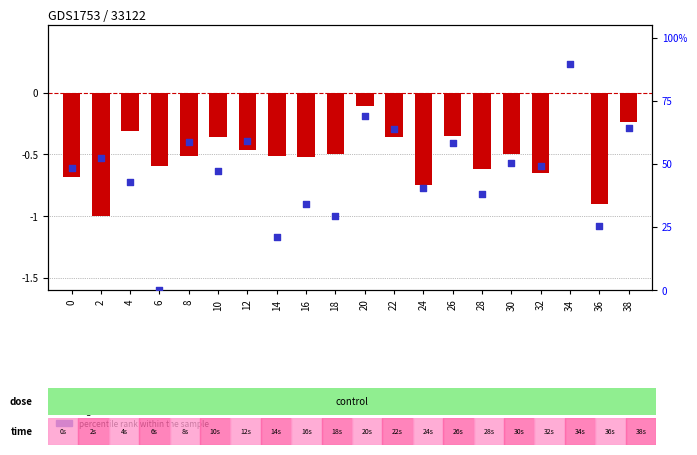

What are all the series names shown in the legend?

log2 ratio, percentile rank within the sample